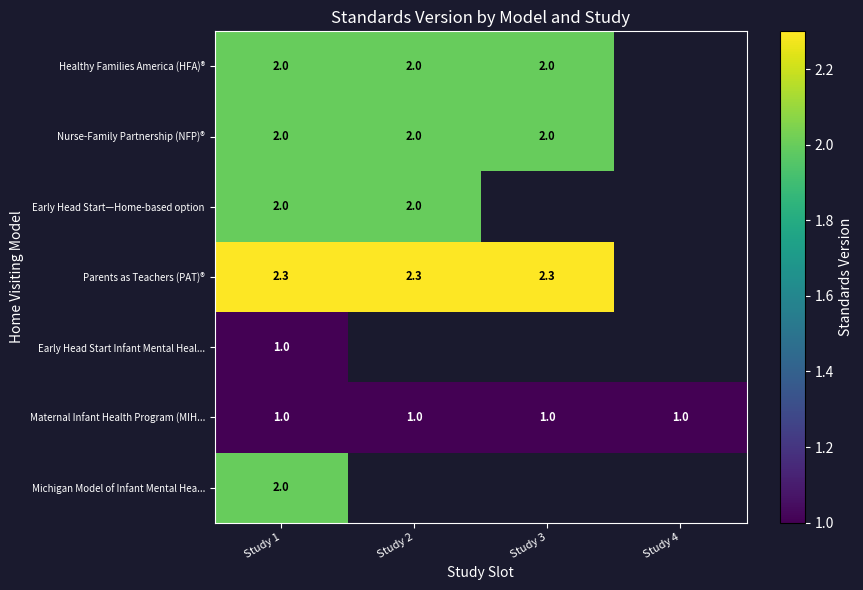

Is it true that Nurse-Family Partnership (NFP)® equals 2.0 at Study 1?

True